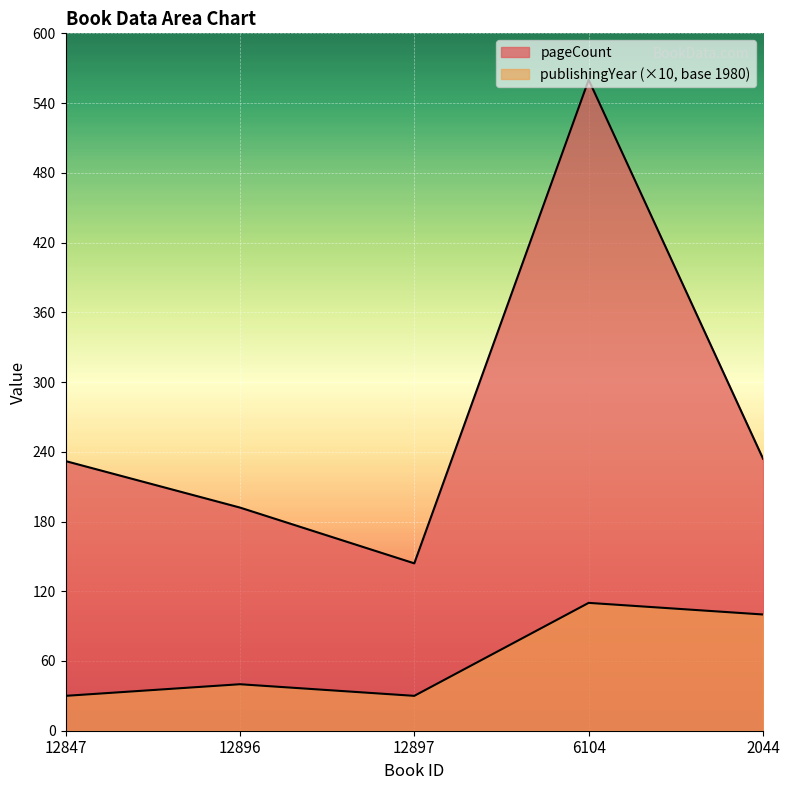

Is it true that pageCount equals 192 at 12896?

True